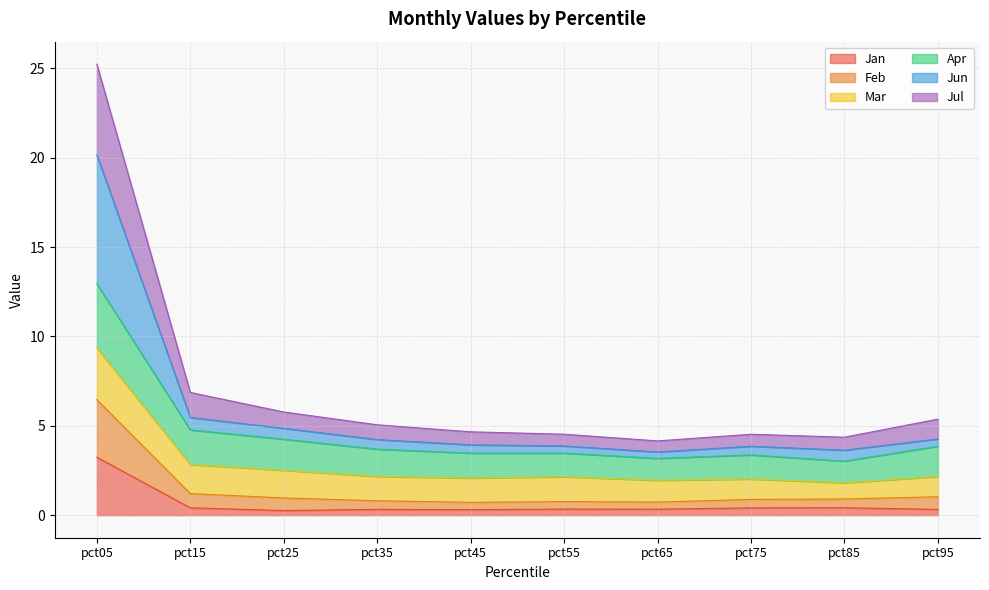

True or false: Feb and Jul intersect in this chart.

False